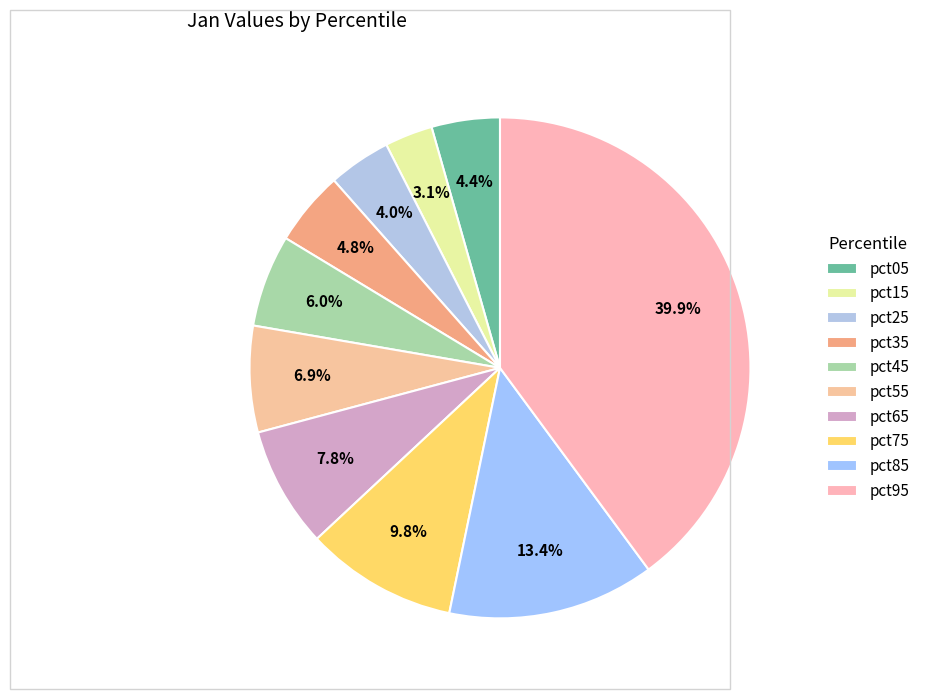

Does pct25 represent more than half of the total?

No